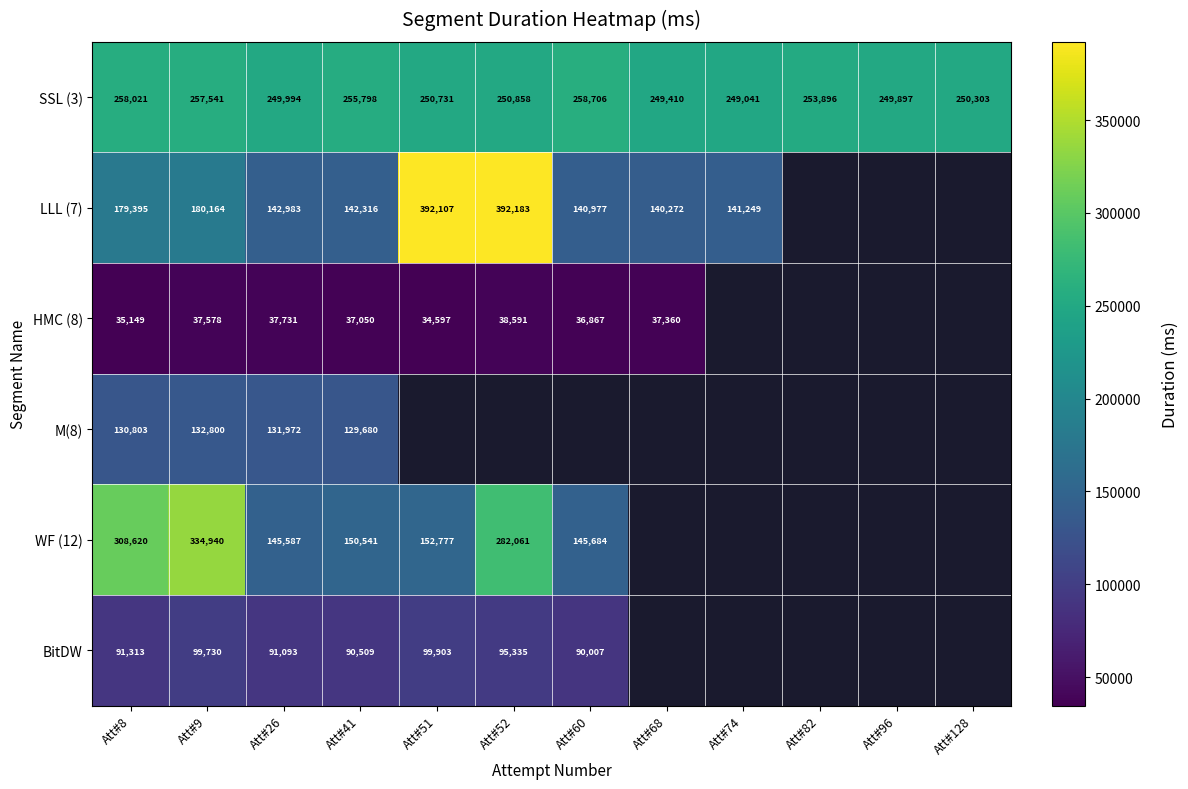

What is the total value across all series at Att#41?

805894